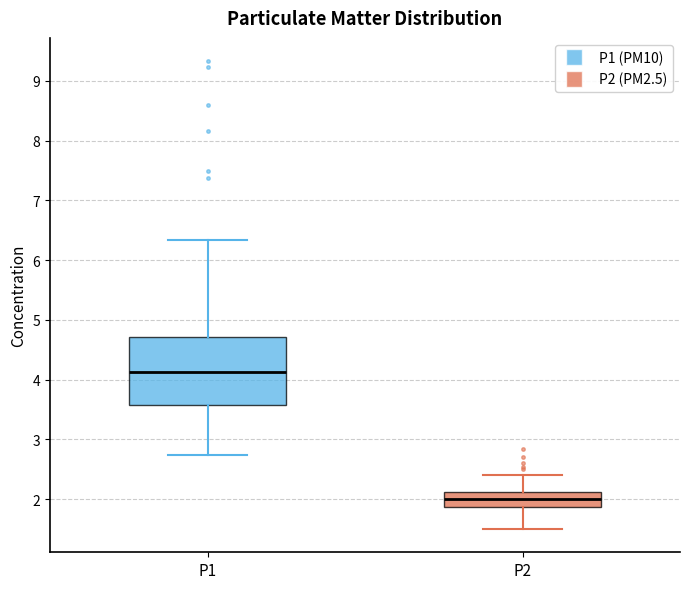

Reading left to right, read every box against the y-axis: the position of its median line, the range the box covers, and the ends of its whiskers. The values are not printed on the chart, so give them approximately, as read against the axis.

P1: median 4.1, box 3.6 to 4.7, whiskers 2.7 to 6.3
P2: median 2.0, box 1.9 to 2.1, whiskers 1.5 to 2.4